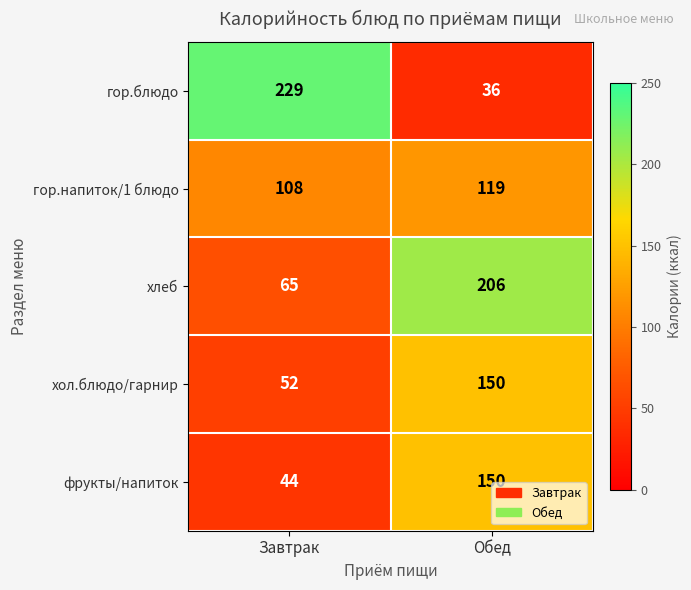

Reading left to right, what are all the values shown in this chart?

гор.блюдо: Завтрак=229	Обед=36
гор.напиток/1 блюдо: Завтрак=108	Обед=119
хлеб: Завтрак=65	Обед=206
хол.блюдо/гарнир: Завтрак=52	Обед=150
фрукты/напиток: Завтрак=44	Обед=150